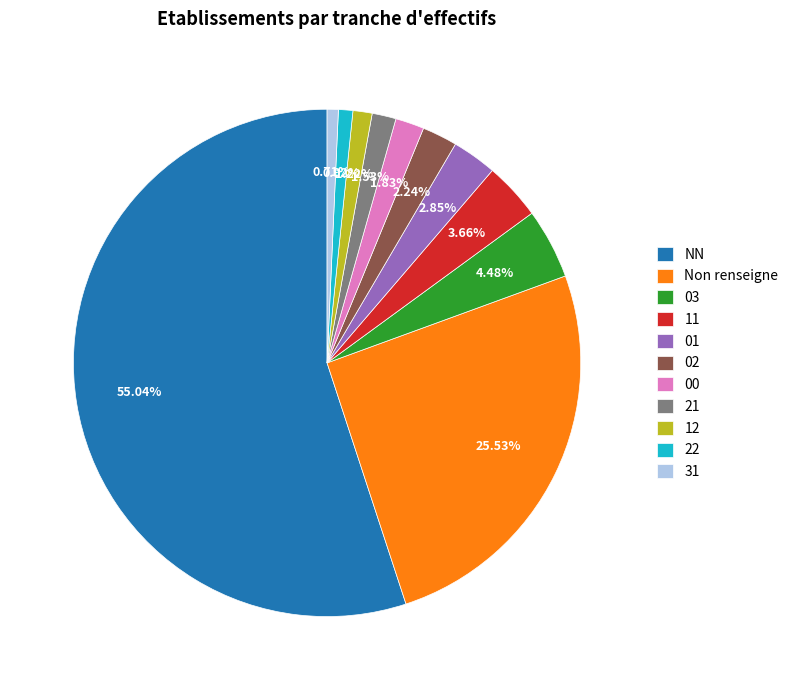

To the nearest percent, what is the average slice percentage?

9%